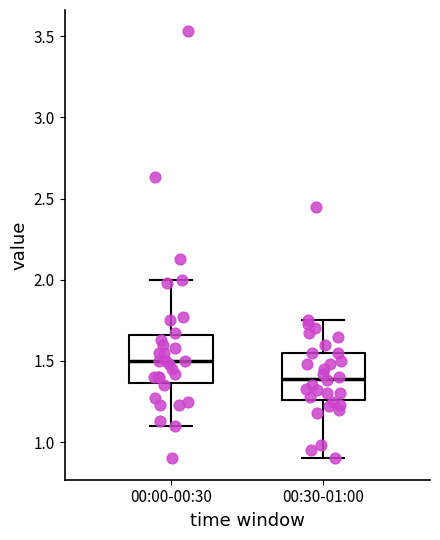

Reading left to right, transcribe this box plot: for each box, give where its median line is, the range the box spans, and where its two whiskers end, as read against the y-axis. The values are not printed on the chart, so give them approximately, as read against the axis.

00:00-00:30: median 1.50, box 1.35 to 1.65, whiskers 1.10 to 2.00
00:30-01:00: median 1.40, box 1.25 to 1.55, whiskers 0.90 to 1.75